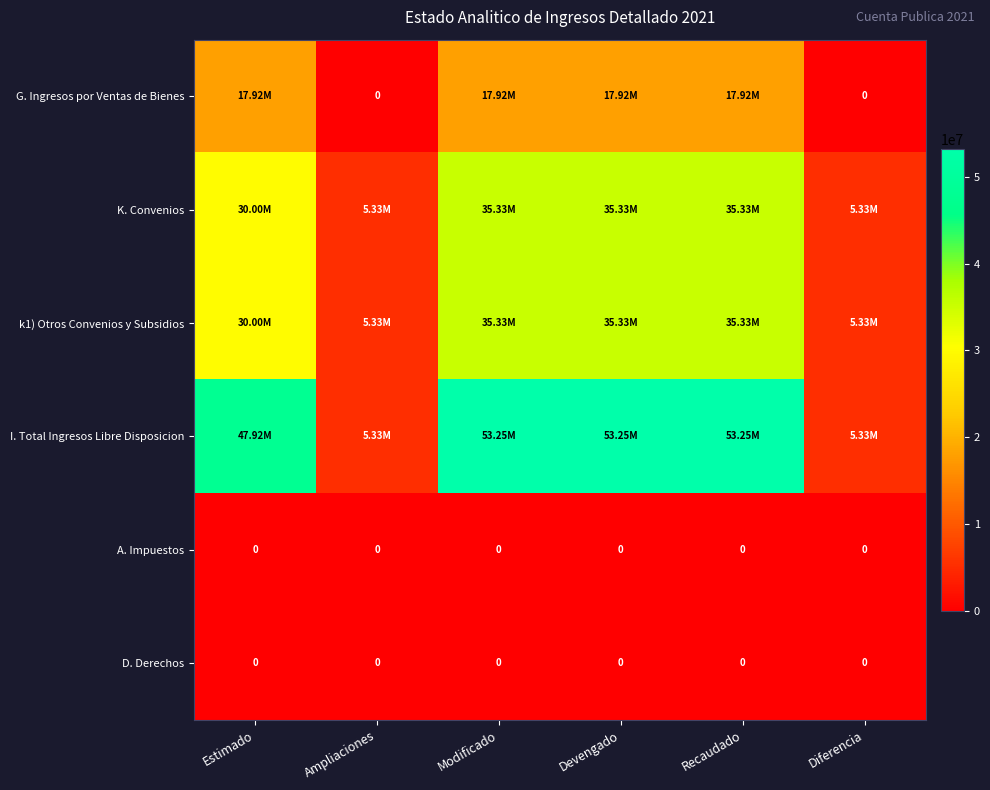

What is the lowest value of the I. Total Ingresos Libre Disposicion series?

5334046